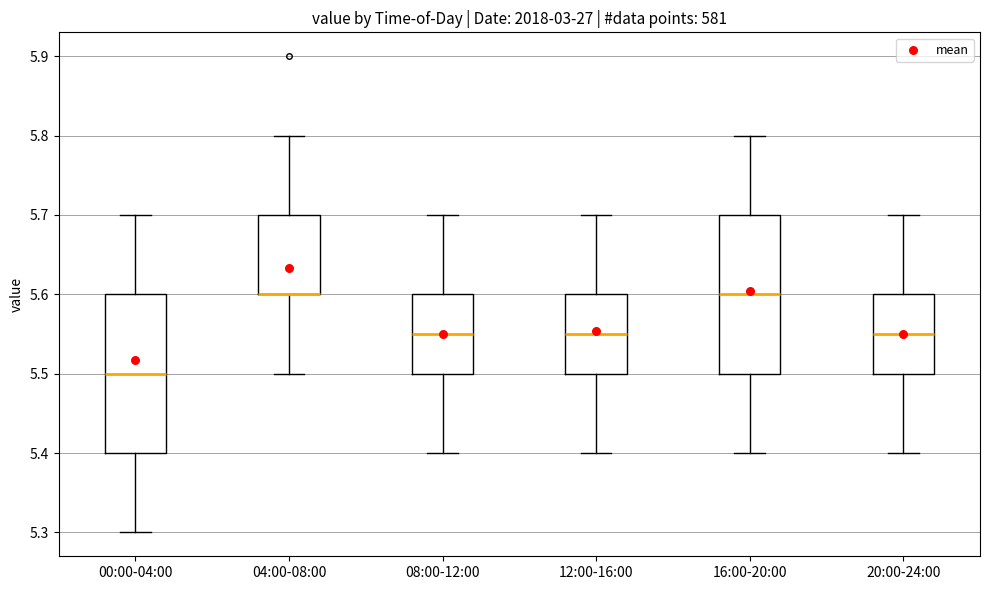

Reading left to right, read every box against the y-axis: the position of its median line, the range the box covers, and the ends of its whiskers. The values are not printed on the chart, so give them approximately, as read against the axis.

00:00-04:00: median 5.50, box 5.40 to 5.60, whiskers 5.30 to 5.70
04:00-08:00: median 5.60 (drawn on the box's lower edge), box 5.60 to 5.70, whiskers 5.50 to 5.80
08:00-12:00: median 5.55, box 5.50 to 5.60, whiskers 5.40 to 5.70
12:00-16:00: median 5.55, box 5.50 to 5.60, whiskers 5.40 to 5.70
16:00-20:00: median 5.60, box 5.50 to 5.70, whiskers 5.40 to 5.80
20:00-24:00: median 5.55, box 5.50 to 5.60, whiskers 5.40 to 5.70